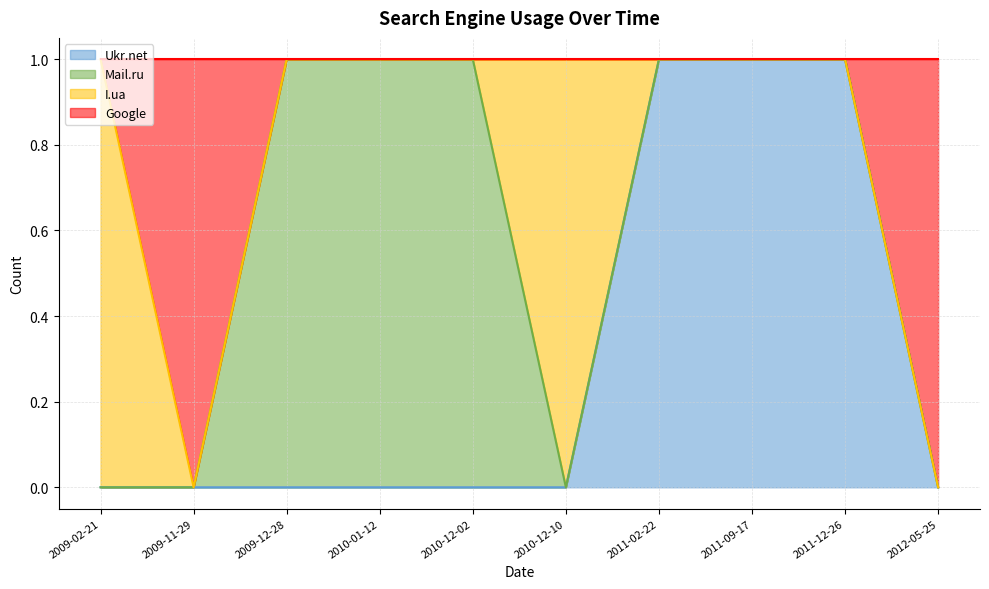

The Ukr.net series shows 0 at 2009-12-28. True or false?

True